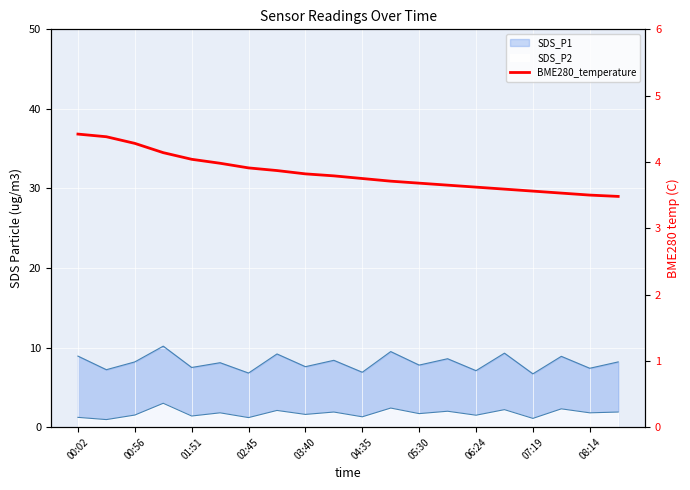

What is the label of the 8th point from the left?

06:24